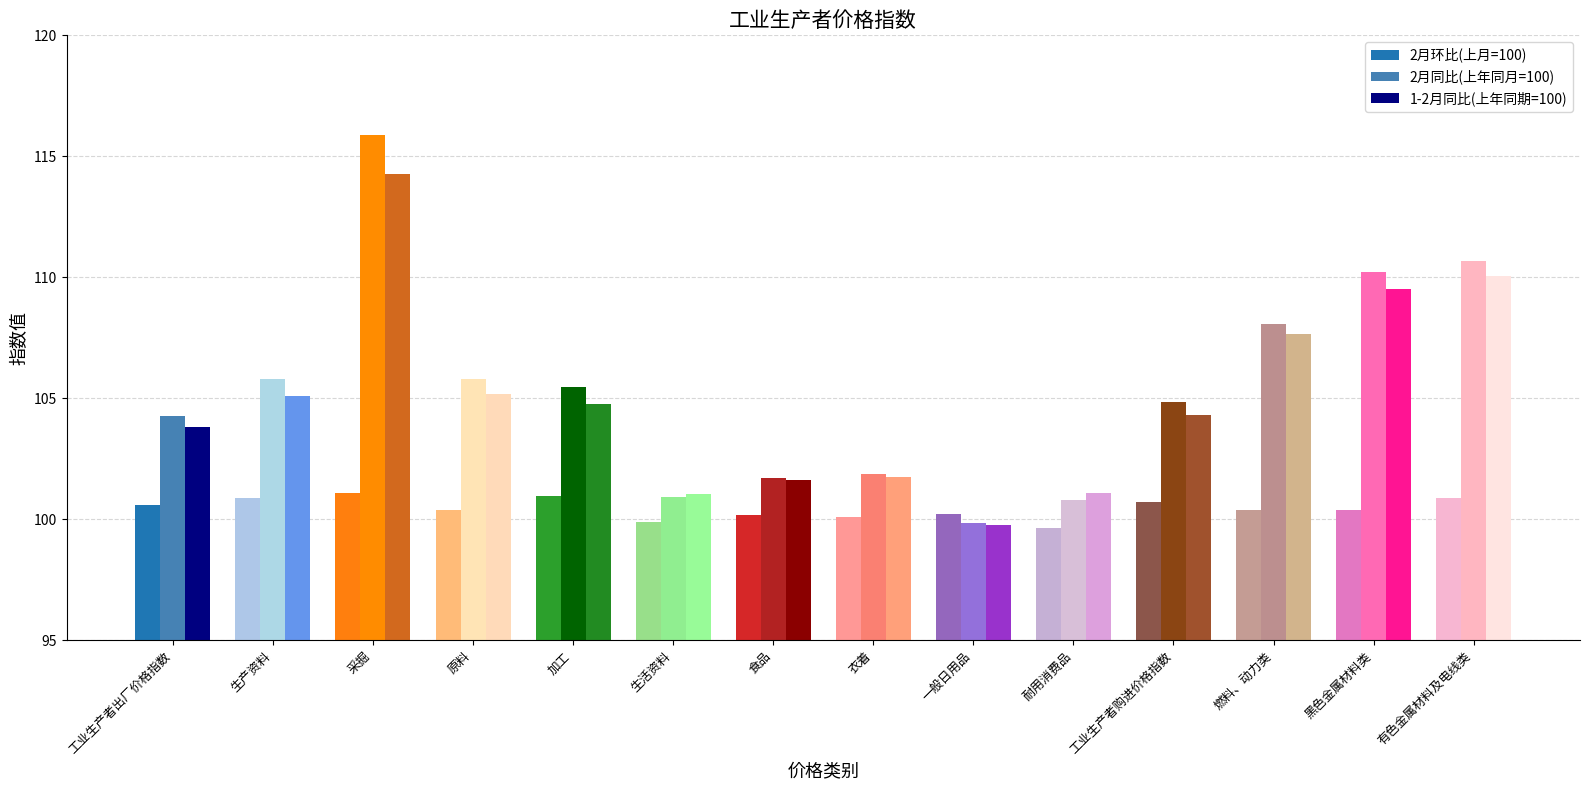

What is the total value across all series at 衣着?

303.7